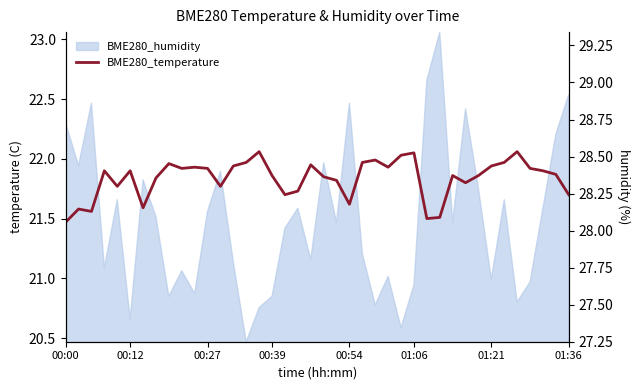

Reading left to right, what are all the values shown in this chart?

21.5	21.6	21.6	21.9	21.8	21.9	21.6	21.8	22.0	21.9	21.9	21.9	21.8	21.9	22.0	22.1	21.9	21.7	21.7	21.9	21.9	21.8	21.6	22.0	22.0	21.9	22.0	22.1	21.5	21.5	21.9	21.8	21.9	21.9	22.0	22.1	21.9	21.9	21.9	21.7